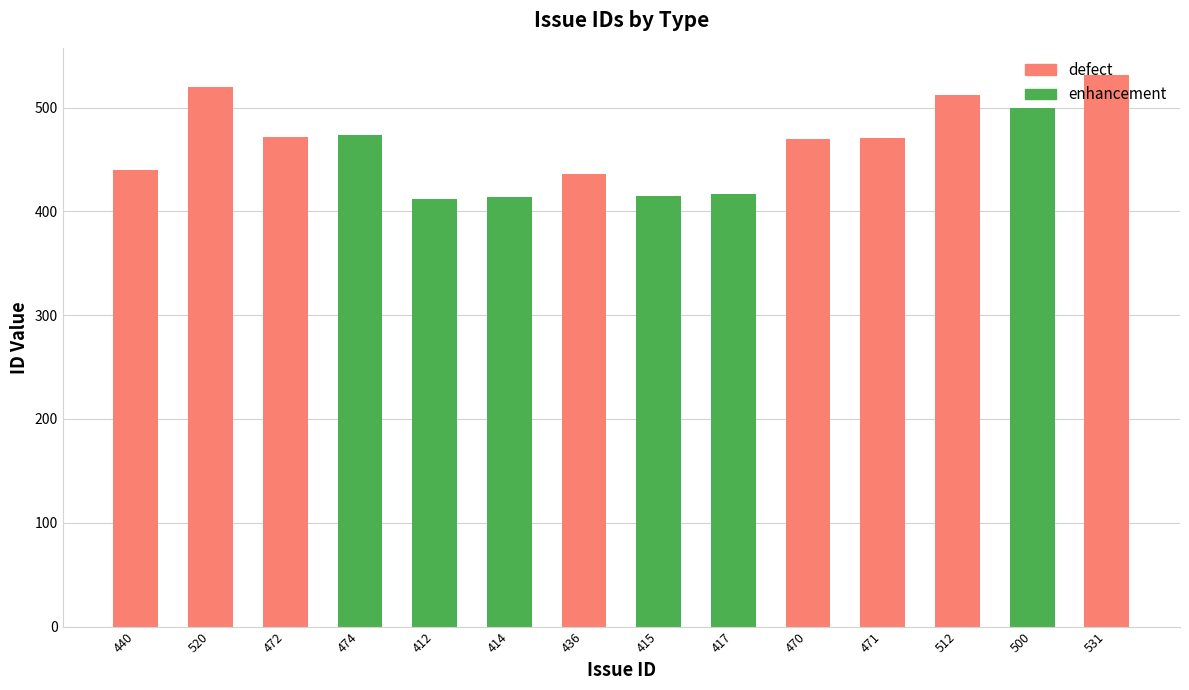

What is the sum of all values?

6484